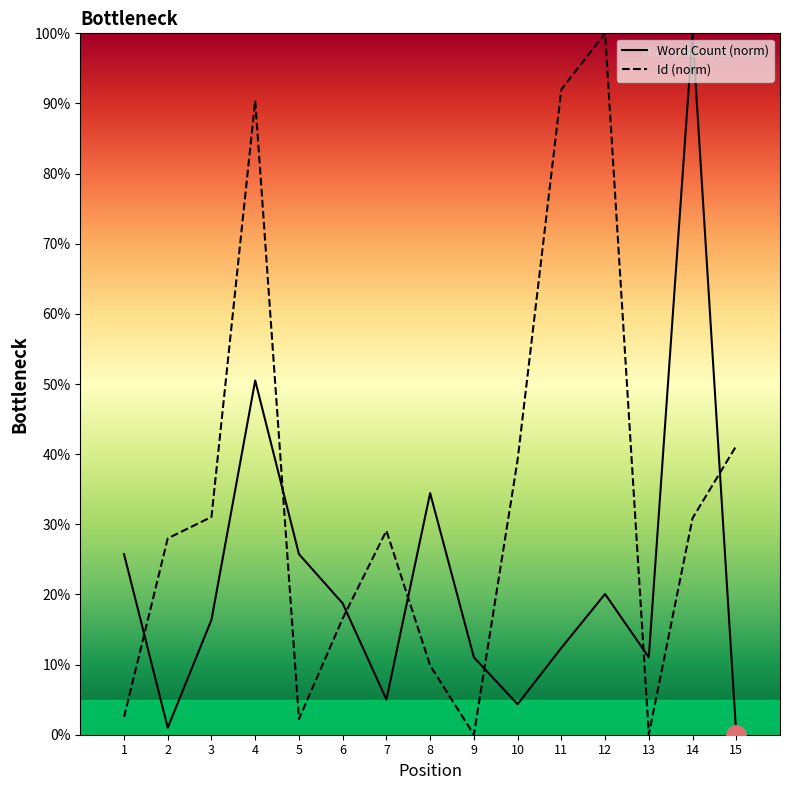

Where is the first local maximum for Id?

4